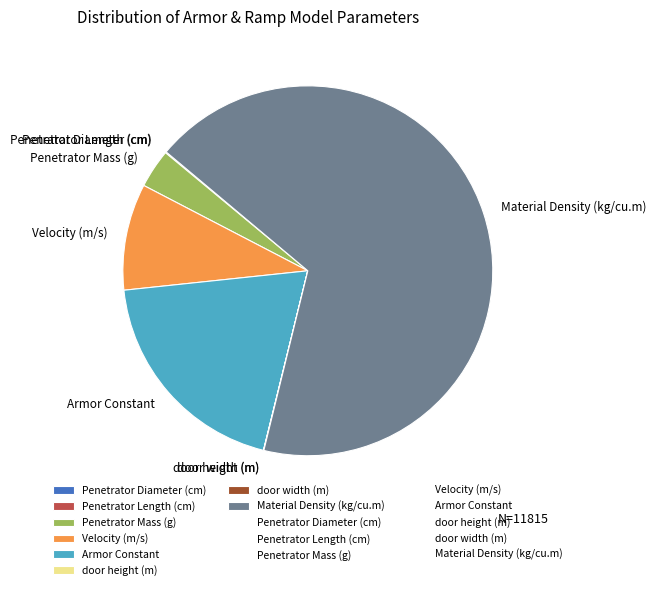

Between Material Density (kg/cu.m) and Armor Constant, which is larger?

Material Density (kg/cu.m)